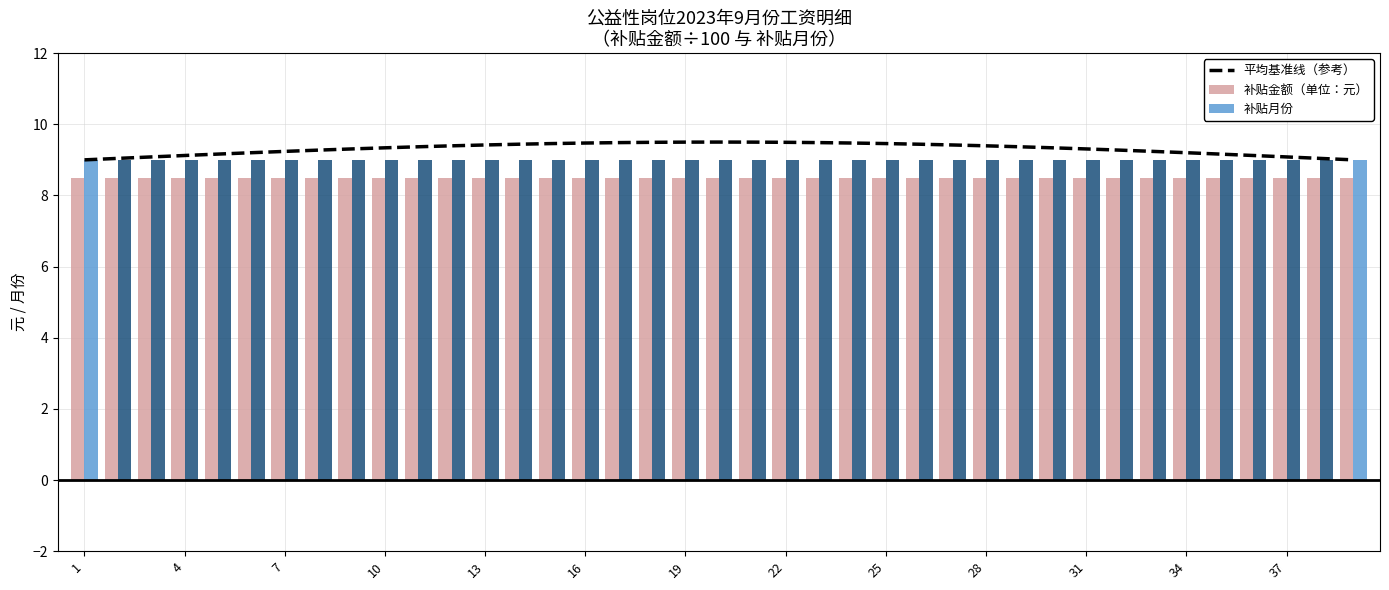

What is the value of the 平均基准线（参考） bar at the 4th from the left?

9.1